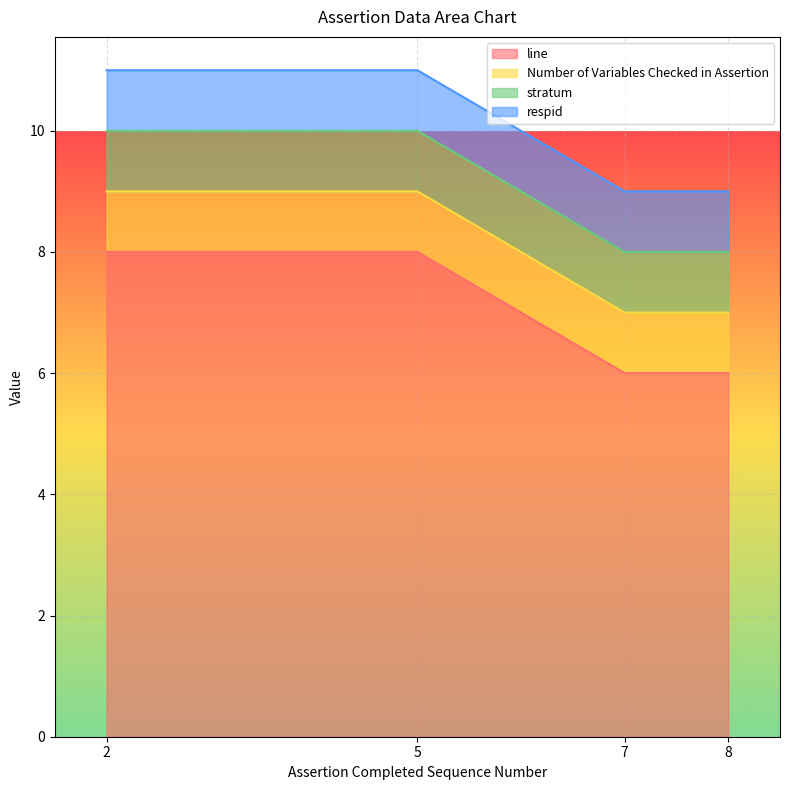

True or false: stratum and respid cross at least once.

False